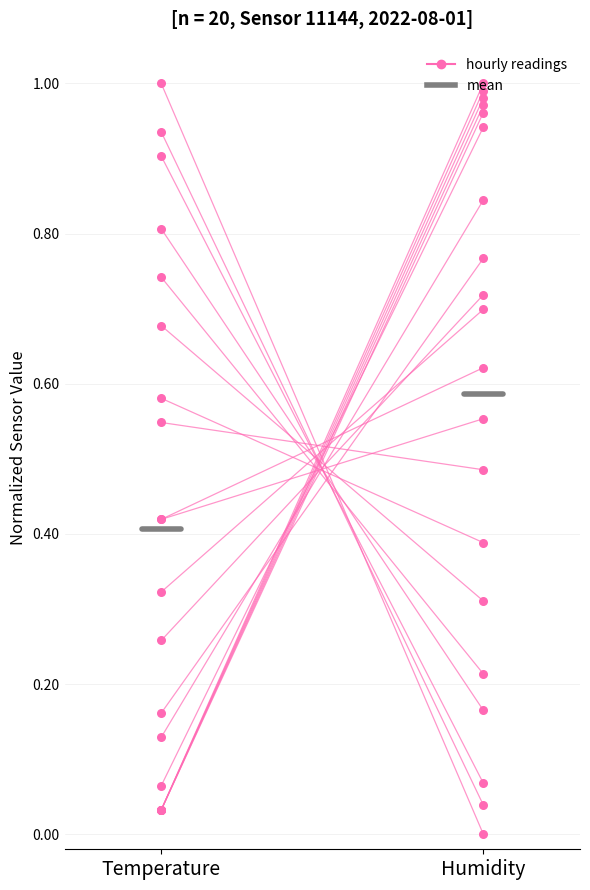

Which series contains the lowest Y value?

humidity